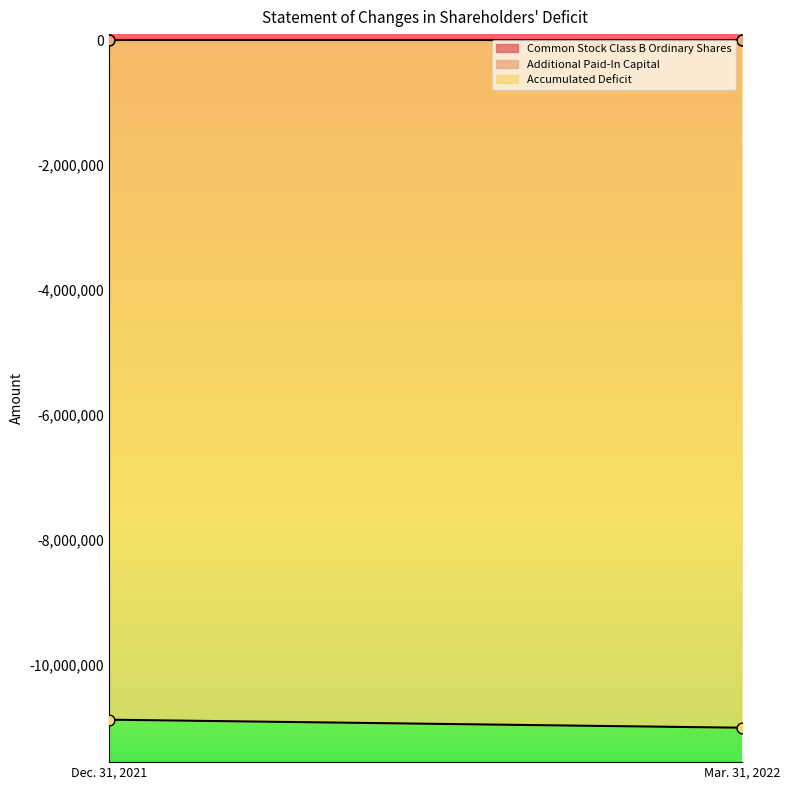

What is the total value across all series at Mar. 31, 2022?

-11010773